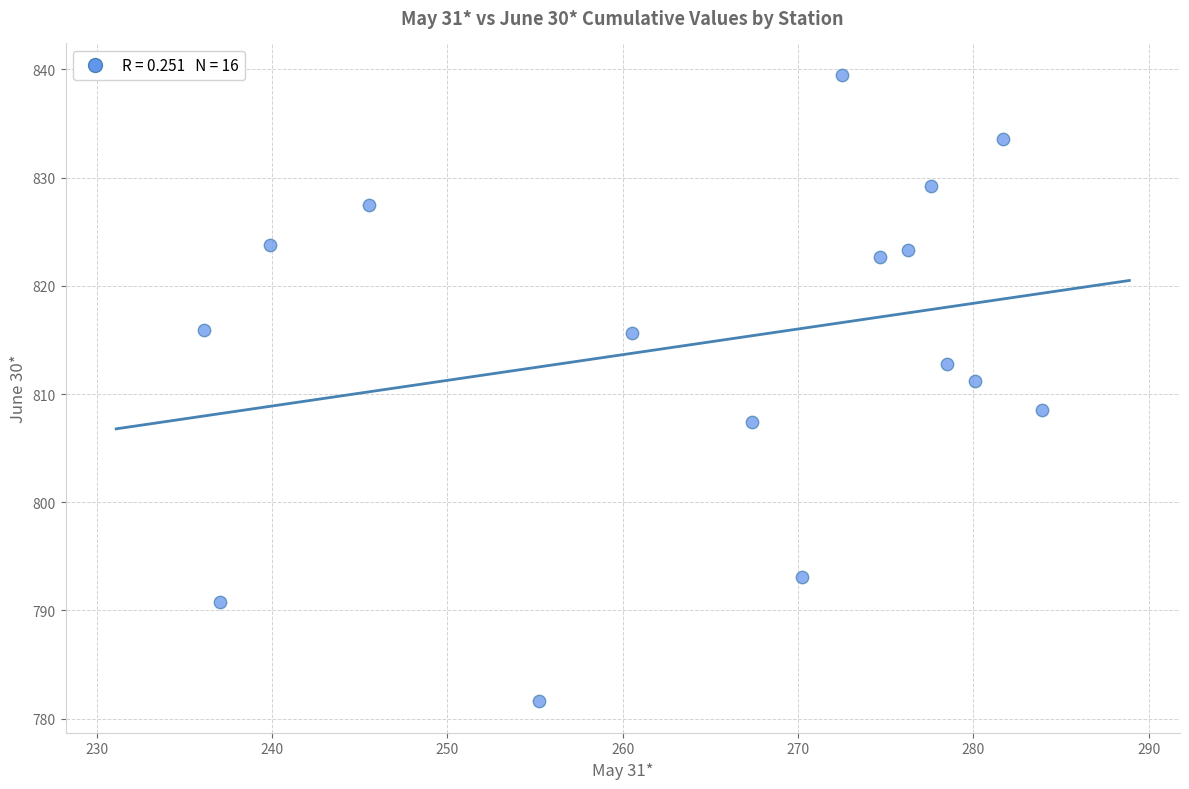

What is the range of X values (max minus min)?

47.8